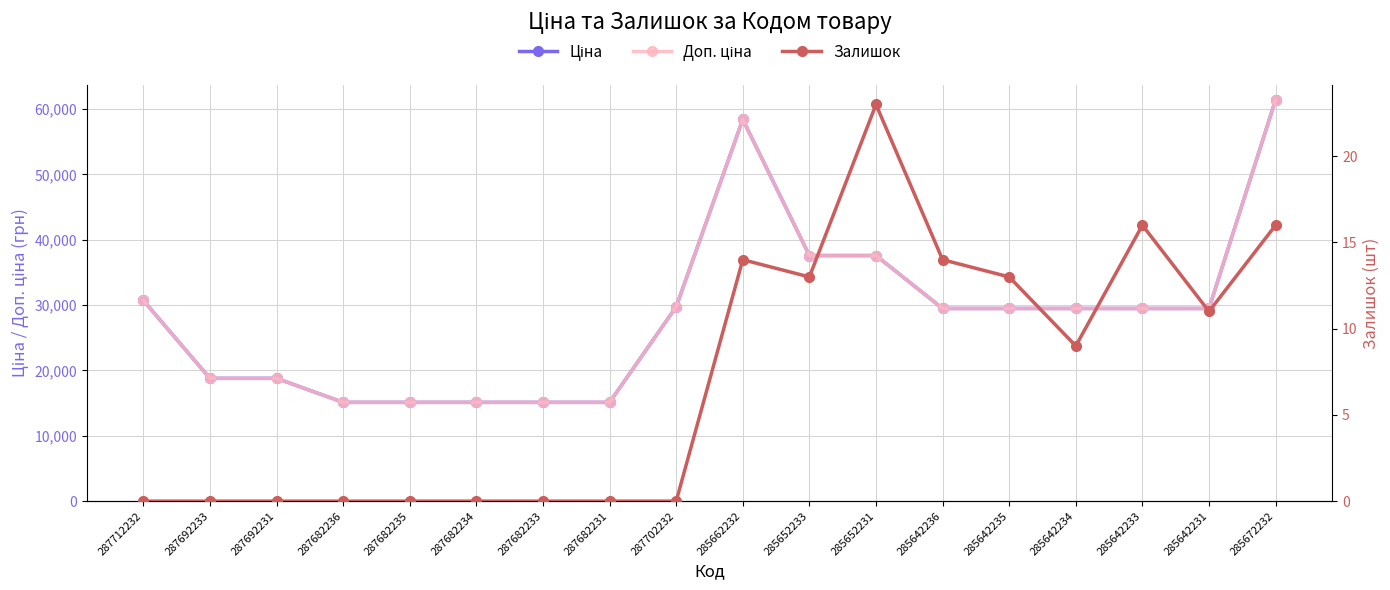

Read the Ціна value at 287692231.

18796.8